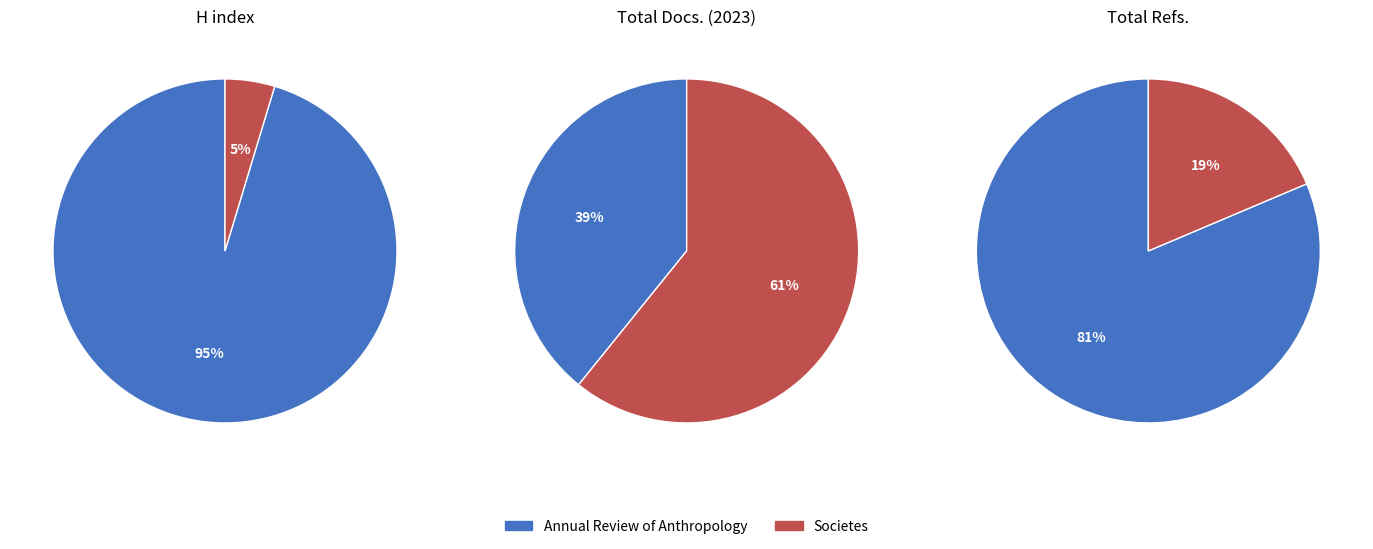

What is the difference between the highest and lowest values at Societes?

908